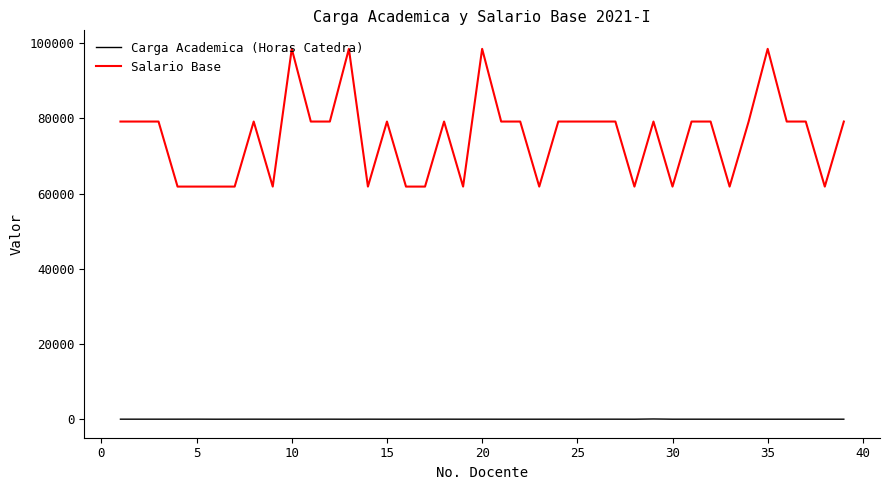

What is the greatest value displayed?

98494.0